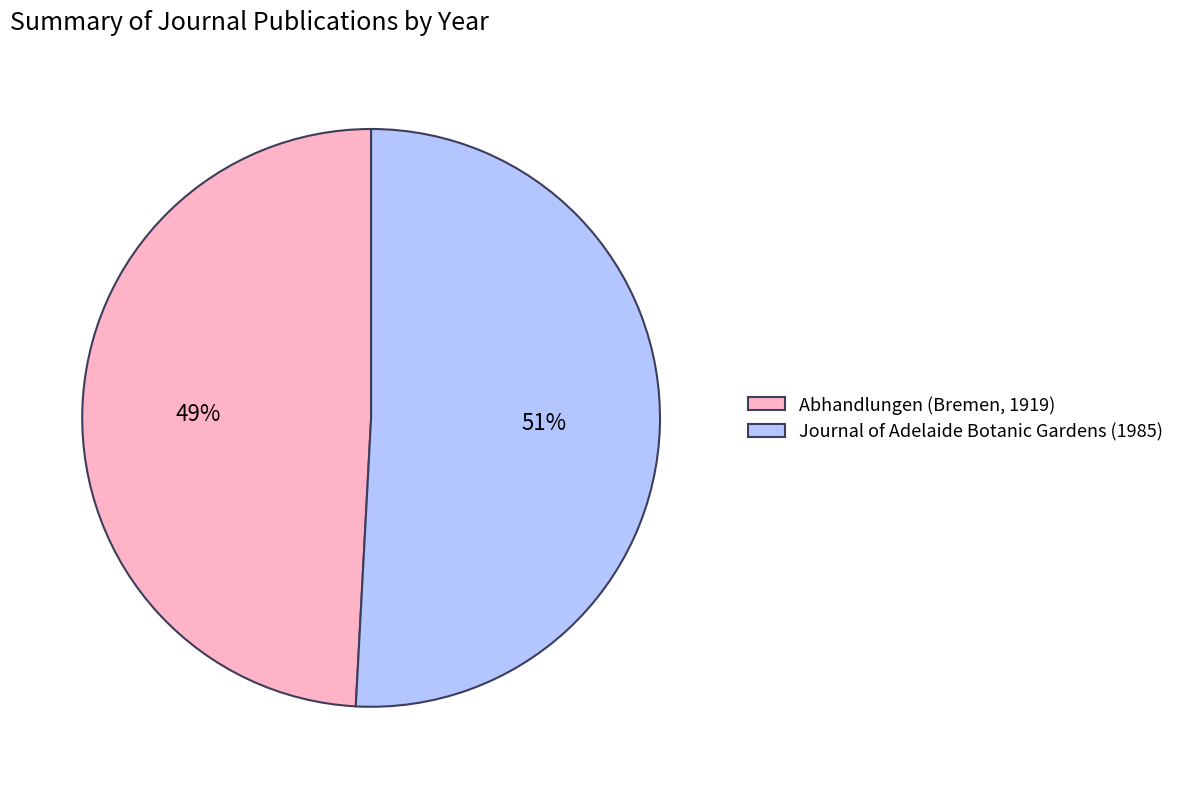

Which slice is the smallest?

Abhandlungen (Bremen, 1919)